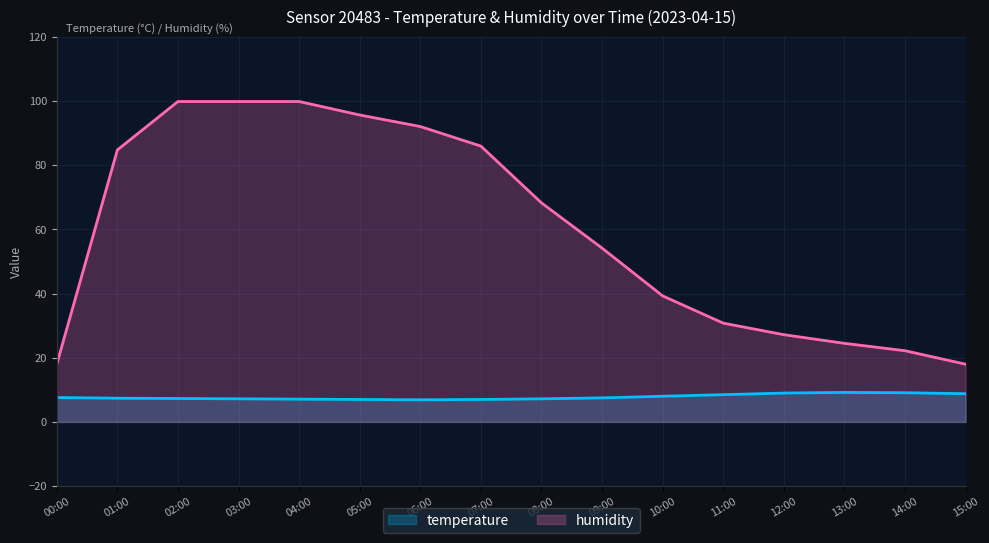

Does the chart have visible grid lines?

Yes